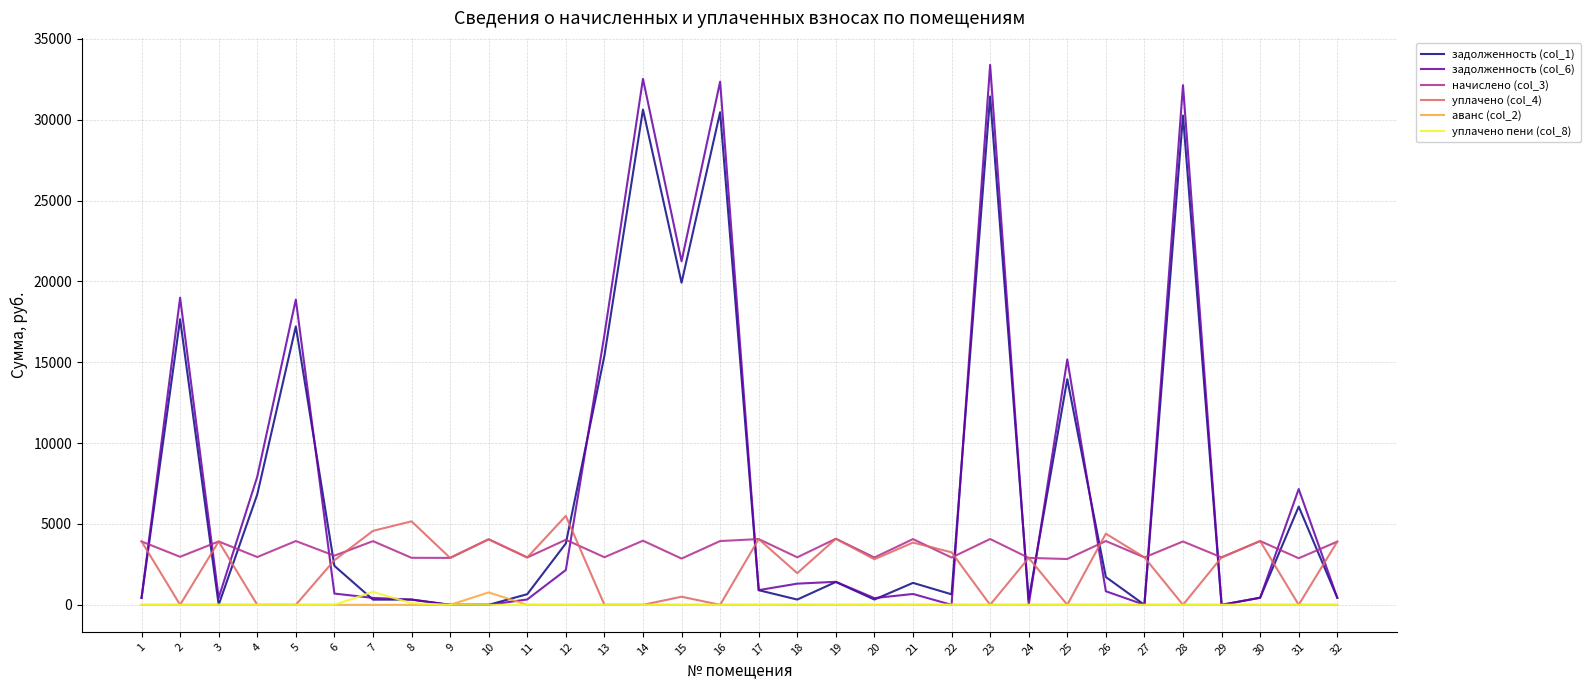

Which series has the widest spread of values?

задолженность (col_6)